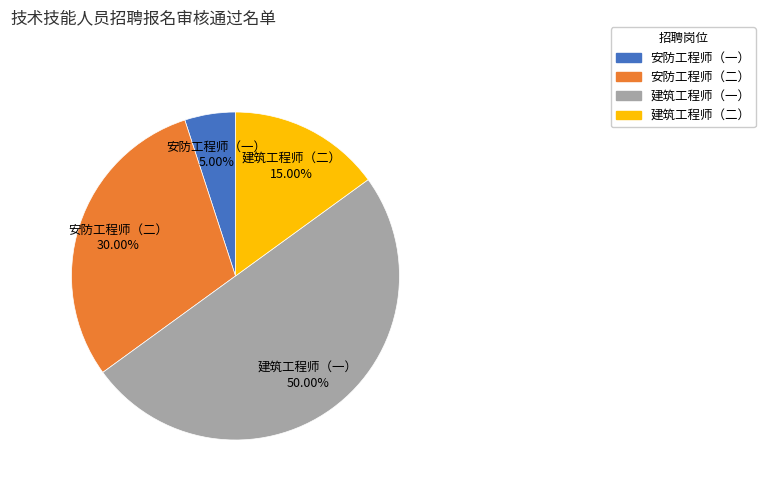

To the nearest percent, what is the difference between the 安防工程师（一） and 建筑工程师（一） slice percentages?

45%